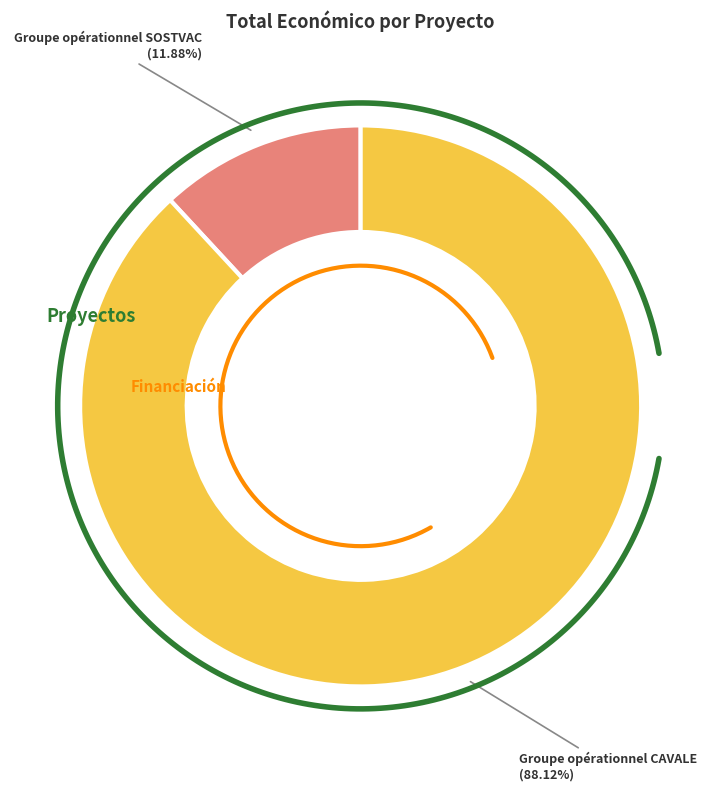

What percentage do Groupe opérationnel SOSTVAC and Groupe opérationnel CAVALE together represent?

100.0%